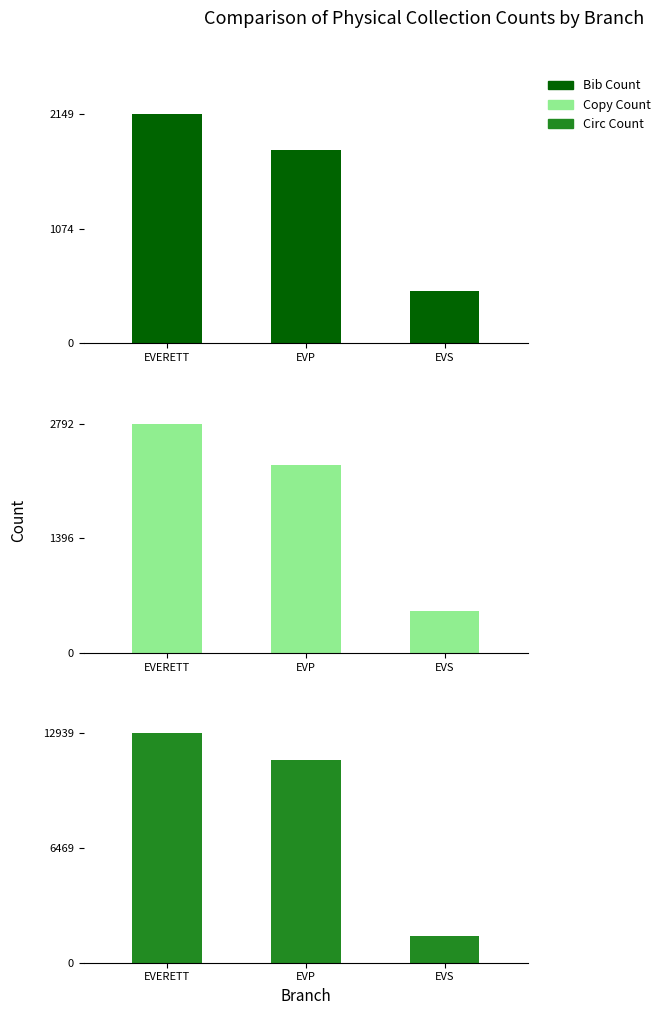

At which label is Copy Count closest to 1649?

EVP